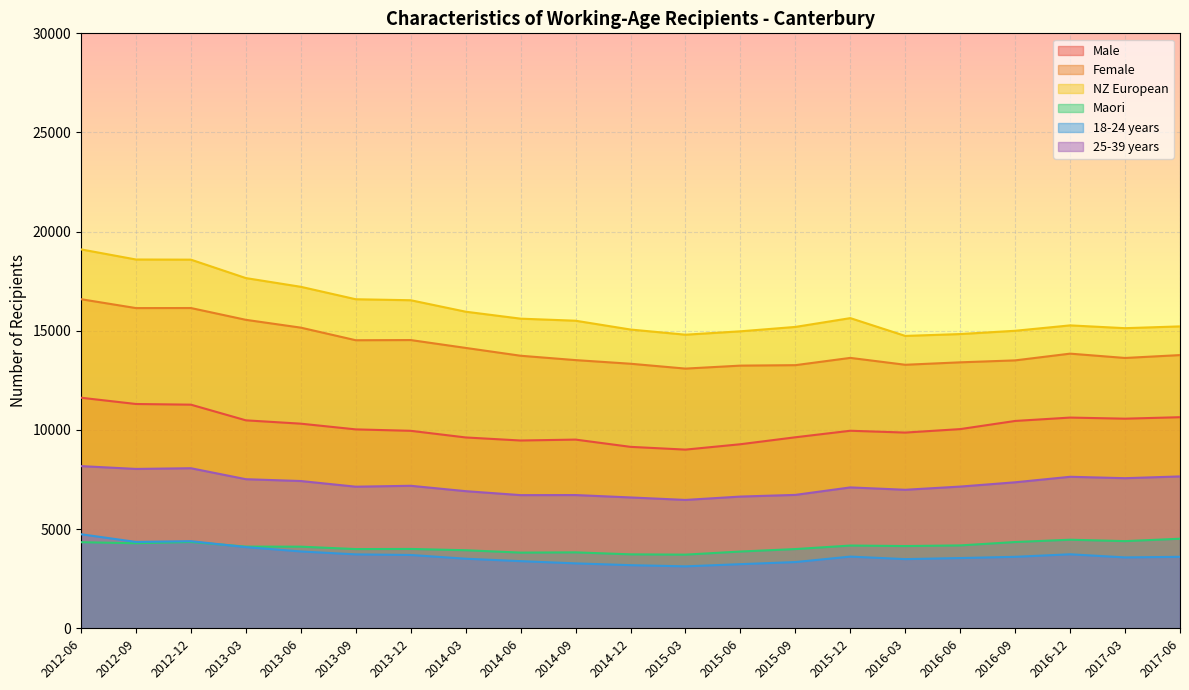

How many lines are shown in the chart?

6